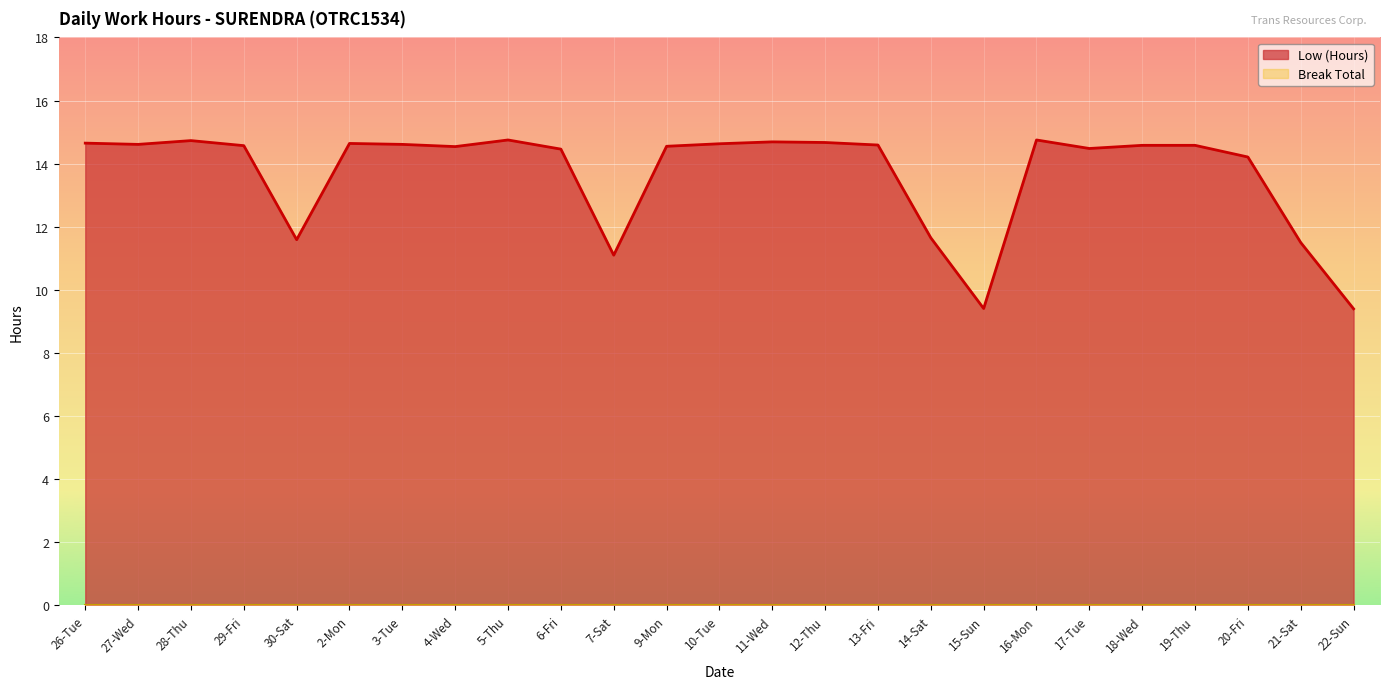

What value does the data have at 5-Thu?

14.8